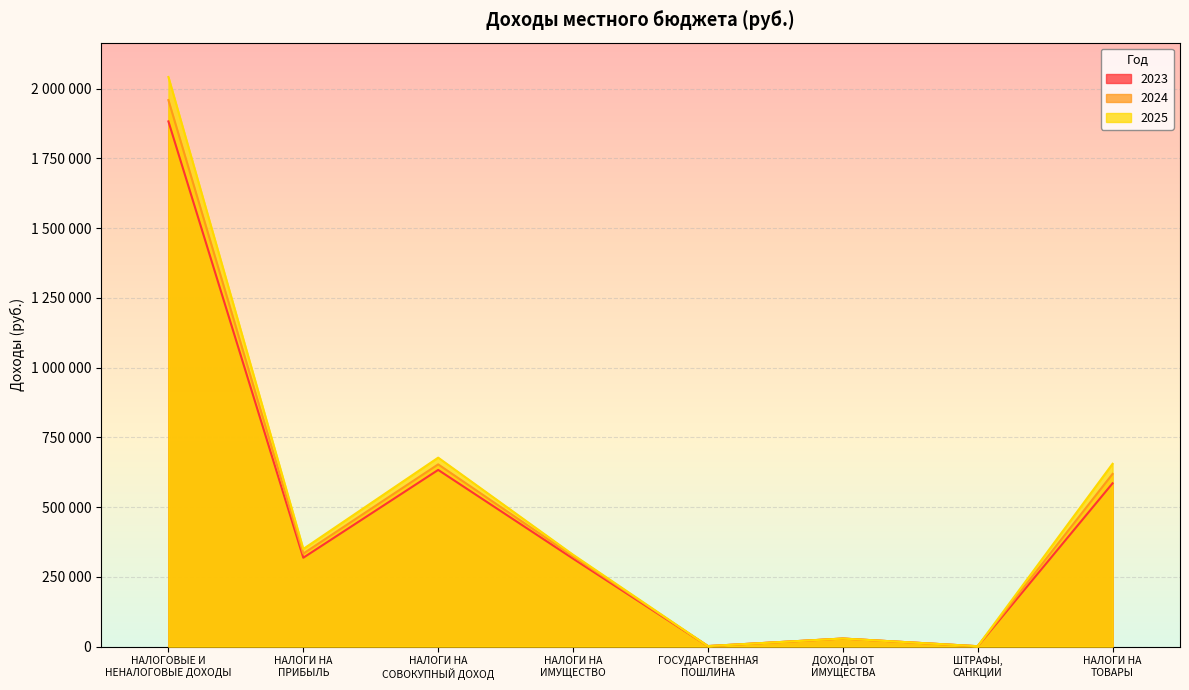

What are all the series names shown in the legend?

2023, 2024, 2025